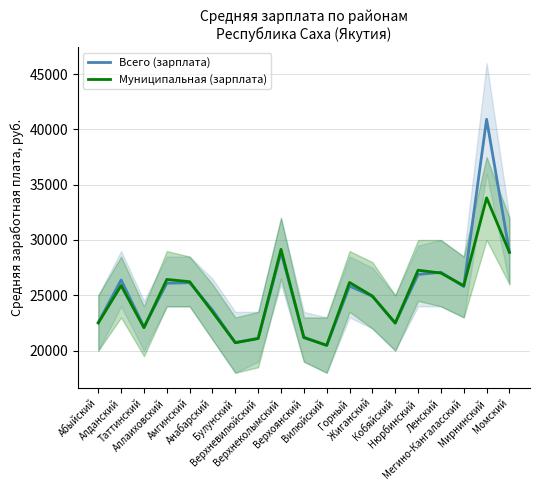

What is the difference between the second highest and second lowest values in the Всего (зарплата) series?

8151.1